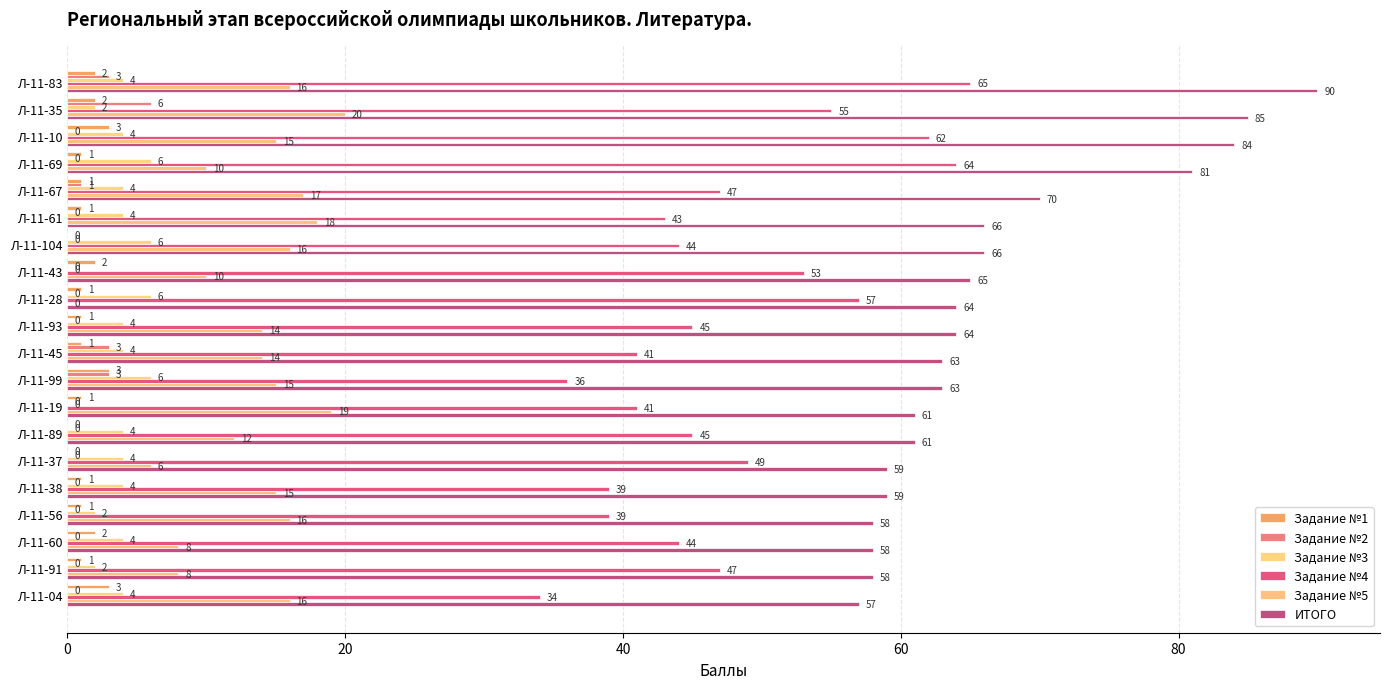

What is the difference between the maximum and minimum values in the Задание №2 series?

6